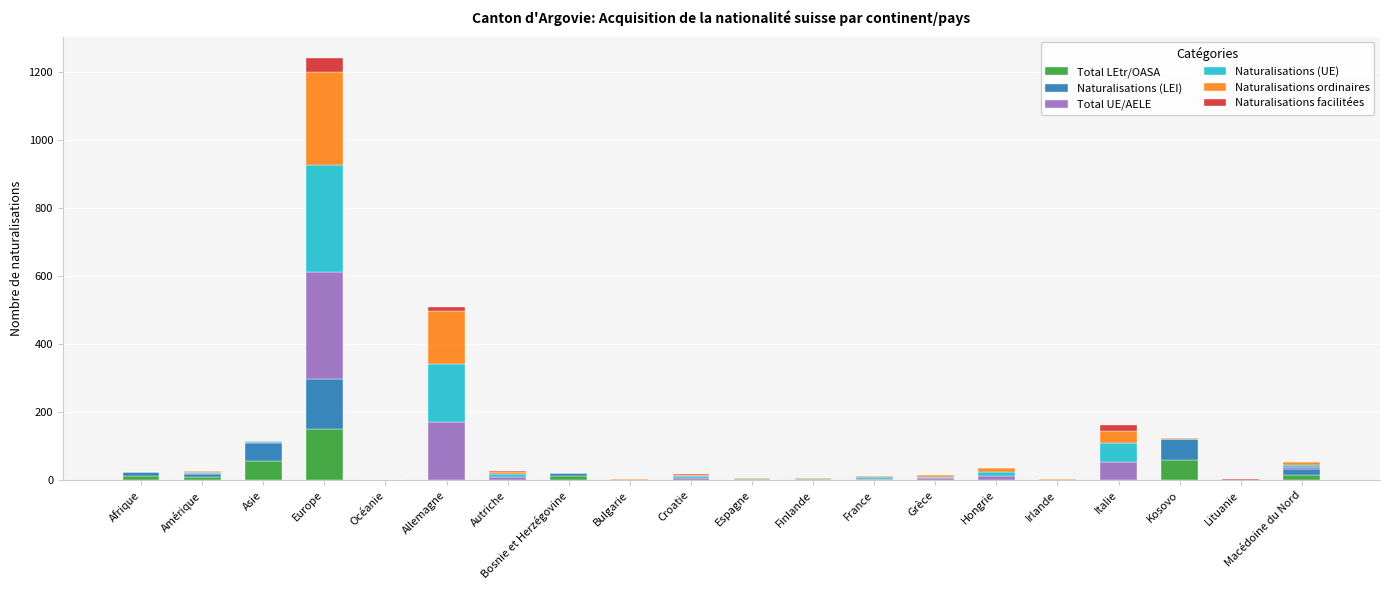

At which category is the sum across all series the highest?

Europe